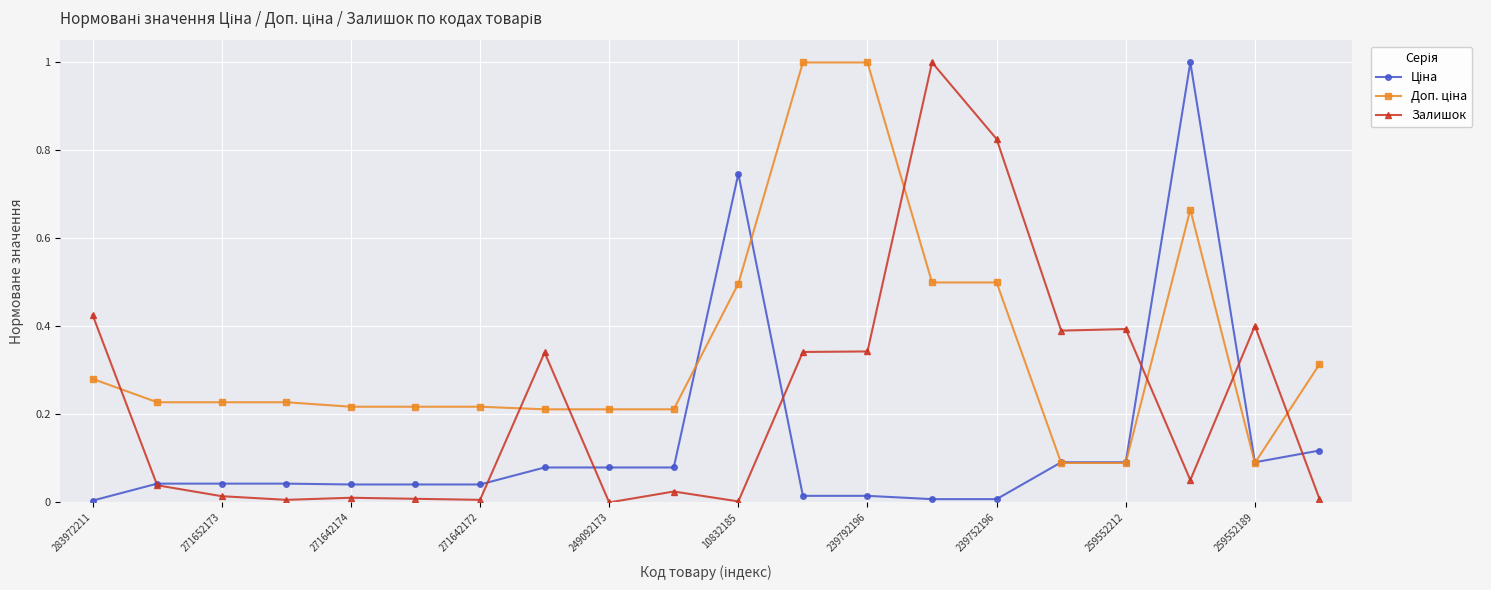

Which series has the largest range (max minus min)?

Залишок